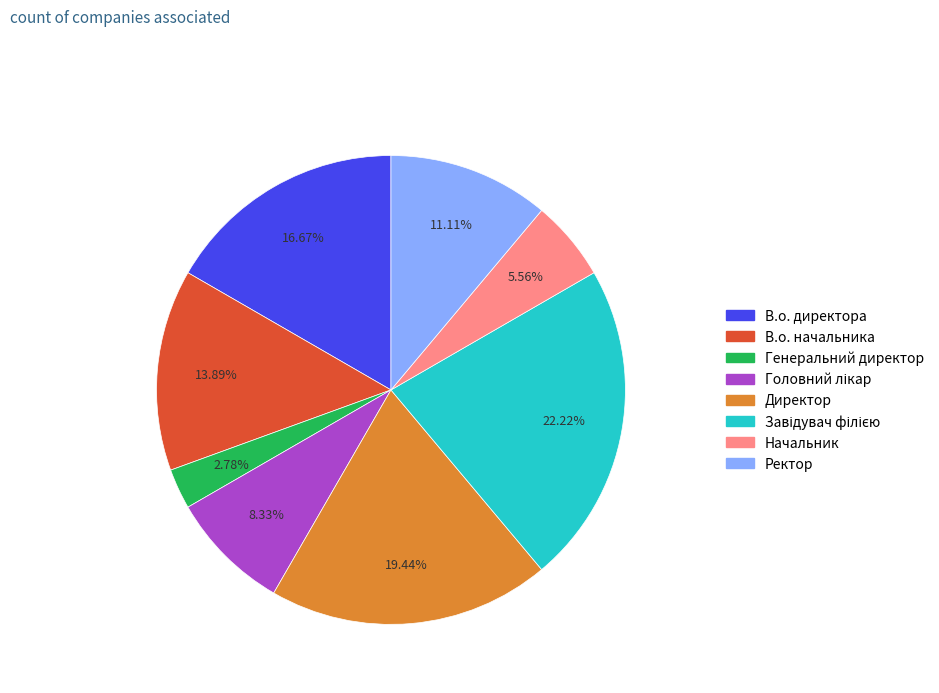

To the nearest percent, what portion does Начальник represent?

6%